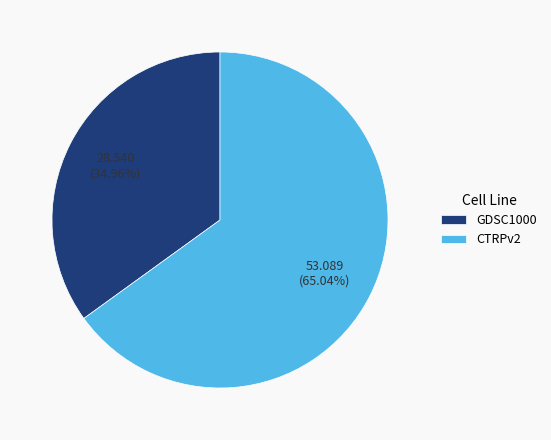

Rank the categories by value from highest to lowest.

CTRPv2, GDSC1000